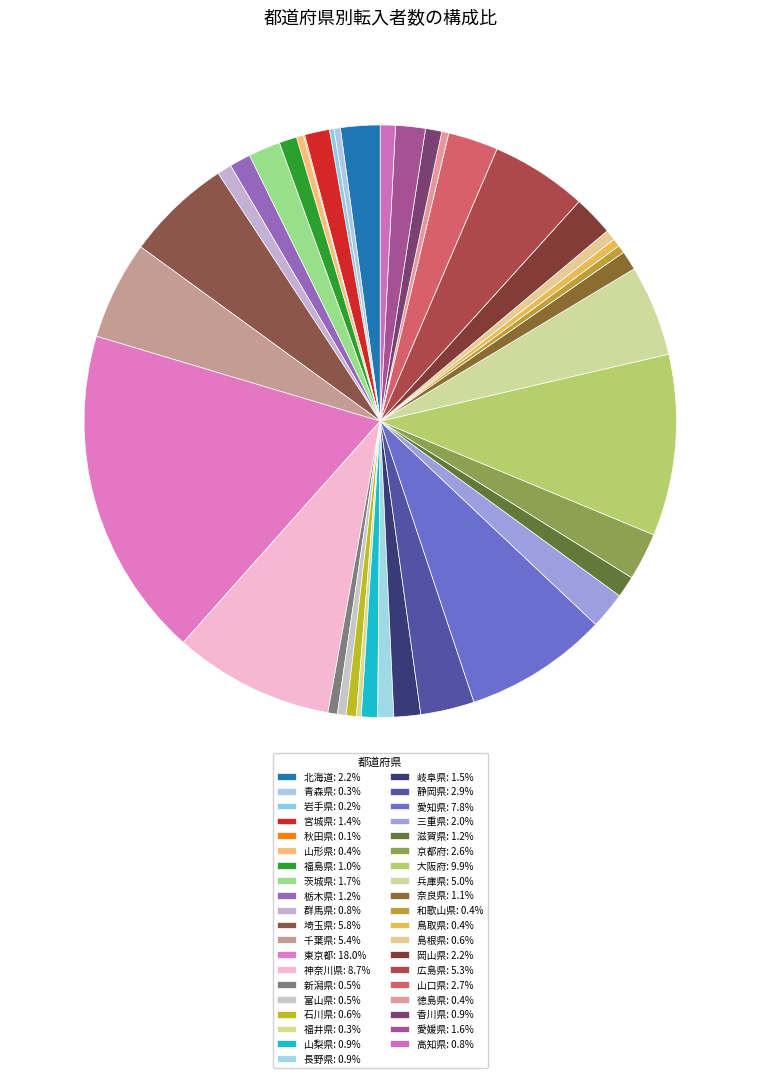

Count the number of slices in the pie.

39